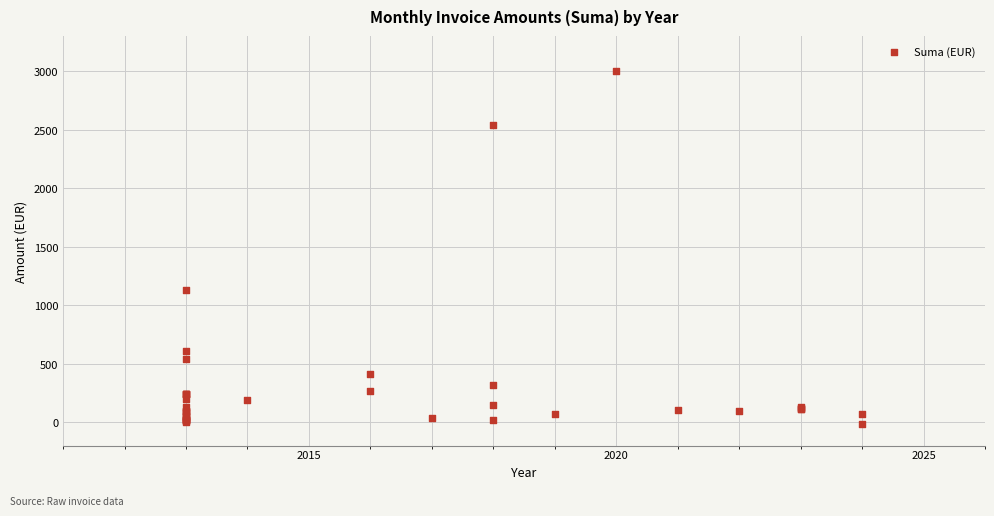

What Y value in the scatter plot is closest to 1493?

1128.0